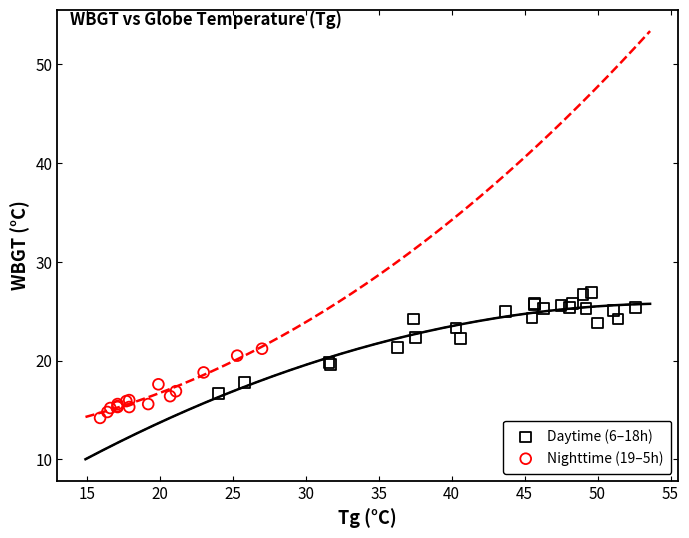

Which series reaches the maximum Y coordinate?

Daytime (6–18h)